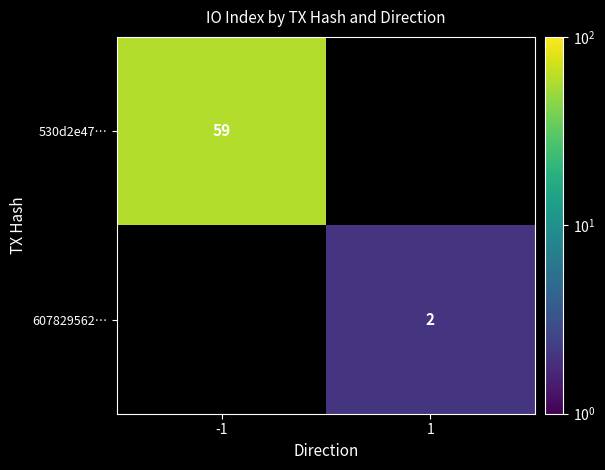

The 607829562… series shows 2 at 1. True or false?

True